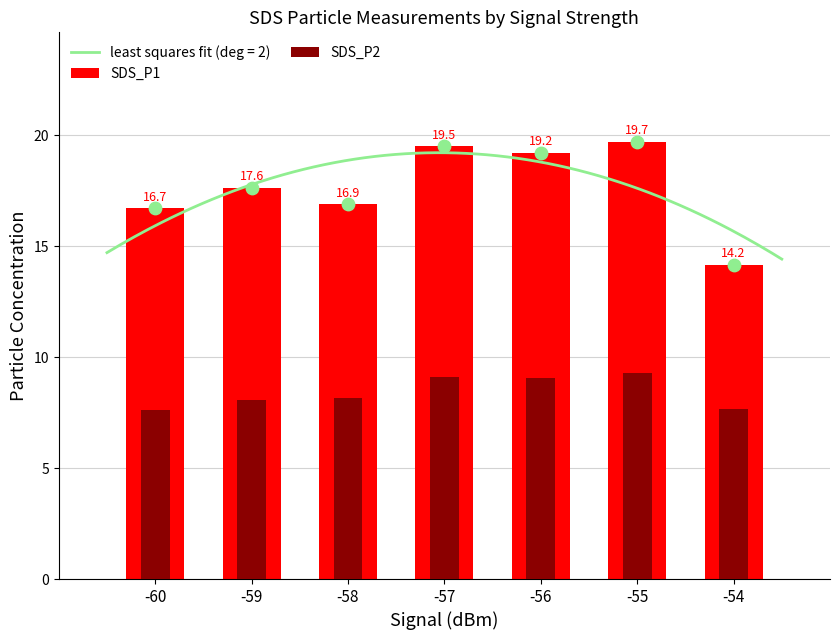

What are all the series names shown in the legend?

SDS_P1, SDS_P2